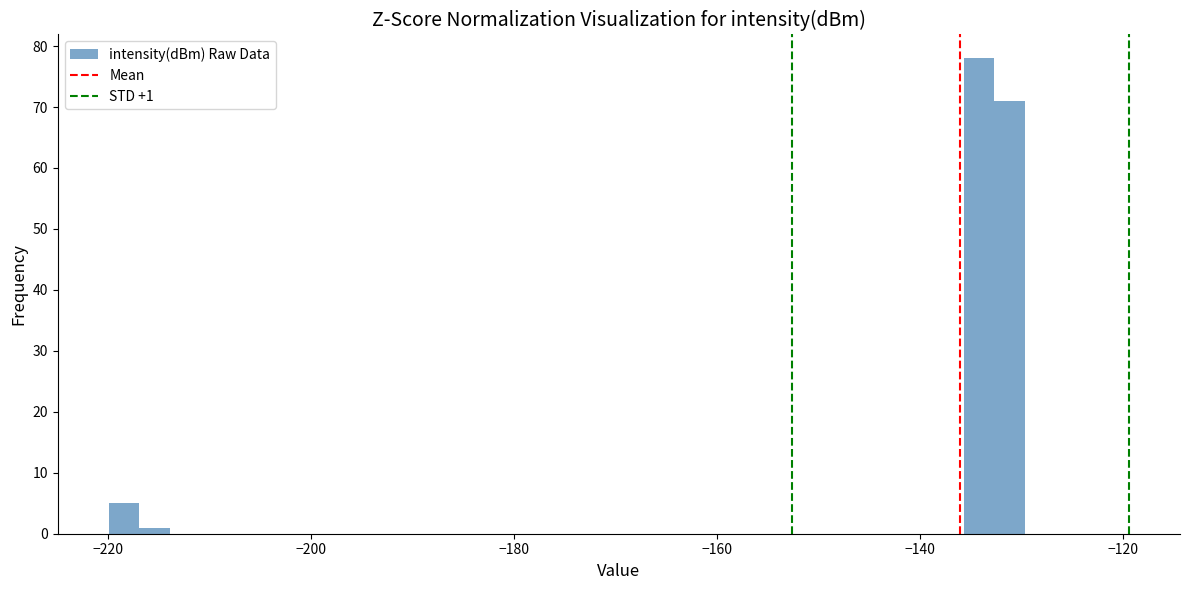

Around what value on the x-axis is the tallest bar? Give the approximate position of its centre, as read against the axis.

-134